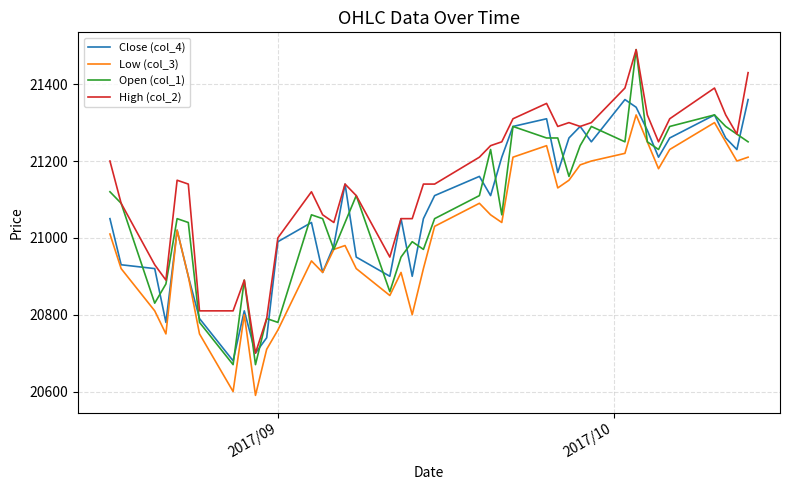

How many series are shown in this chart?

4